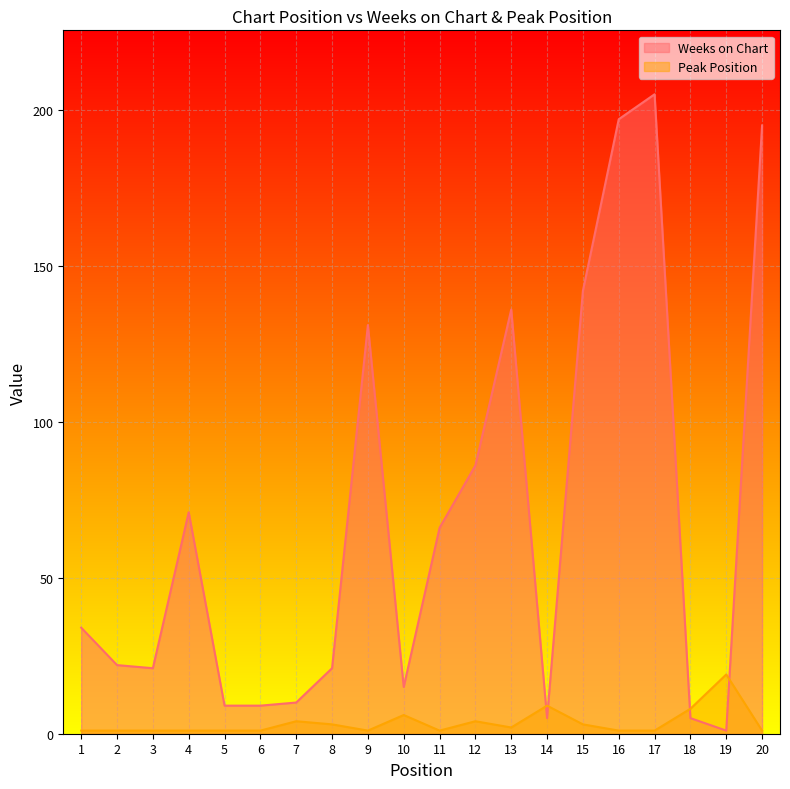

Reading right to left, extract all data points from this chart.

Weeks on Chart: 20=195	19=1	18=5	17=205	16=197	15=142	14=5	13=136	12=86	11=66	10=15	9=131	8=21	7=10	6=9	5=9	4=71	3=21	2=22	1=34
Peak Position: 20=1	19=19	18=8	17=1	16=1	15=3	14=9	13=2	12=4	11=1	10=6	9=1	8=3	7=4	6=1	5=1	4=1	3=1	2=1	1=1